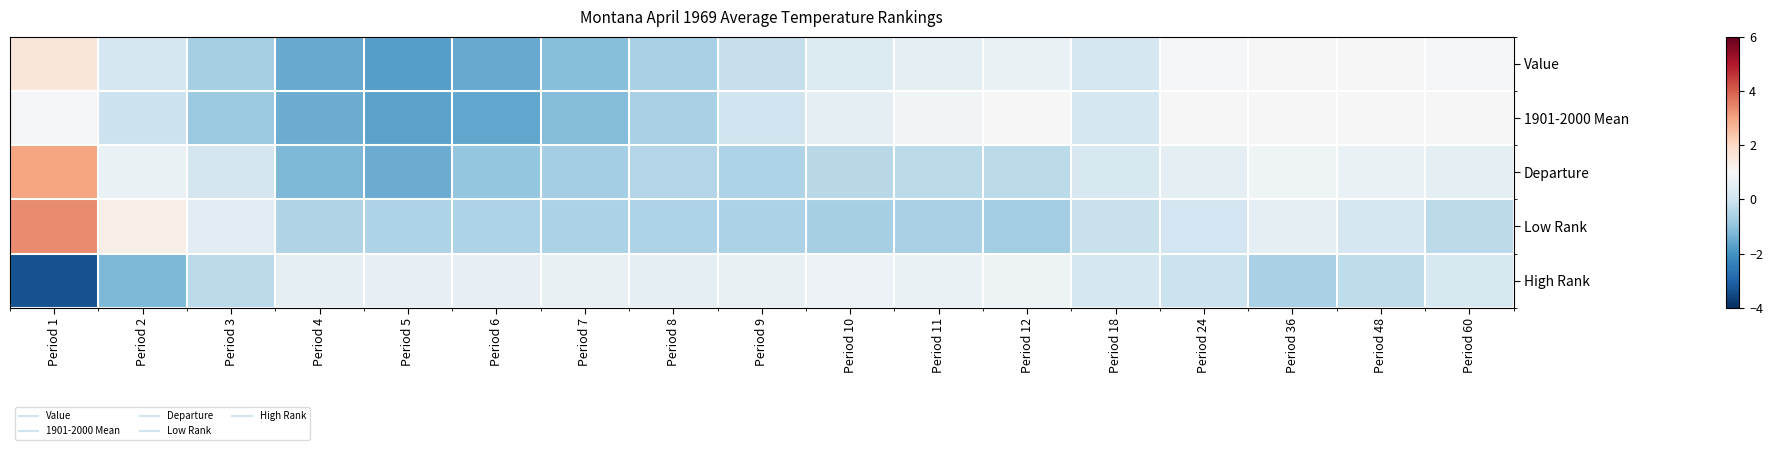

How many series are shown in this chart?

5